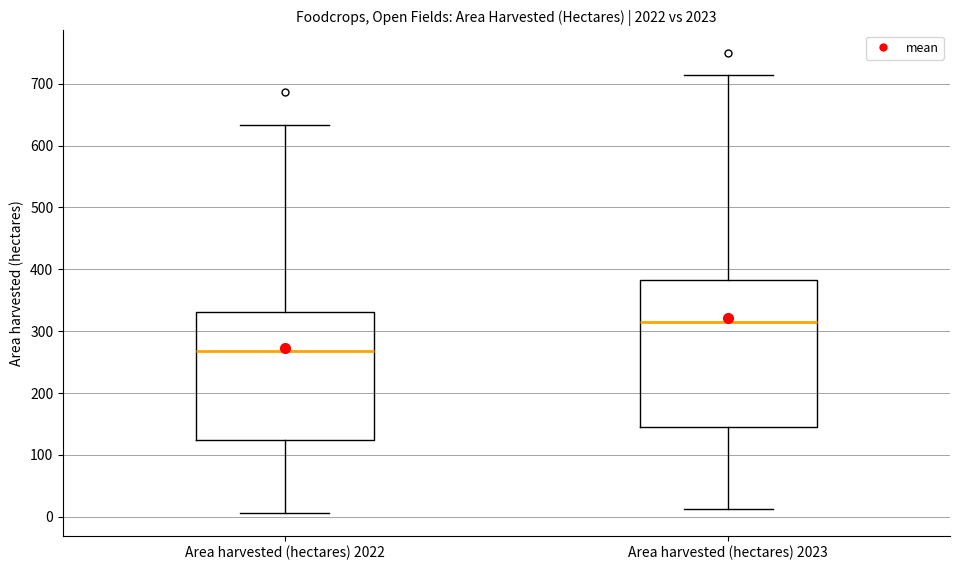

Which box's median line is the highest?

Area harvested (hectares) 2023